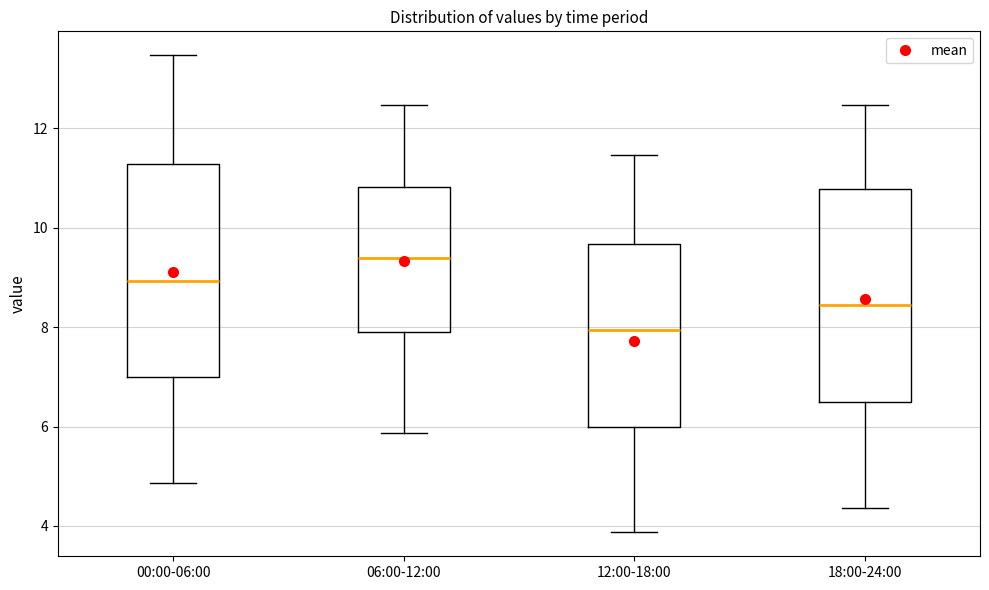

Where is the lower edge of the box for 06:00-12:00 on the y-axis? The values are not printed on the chart, so give them approximately, as read against the axis.

8.0